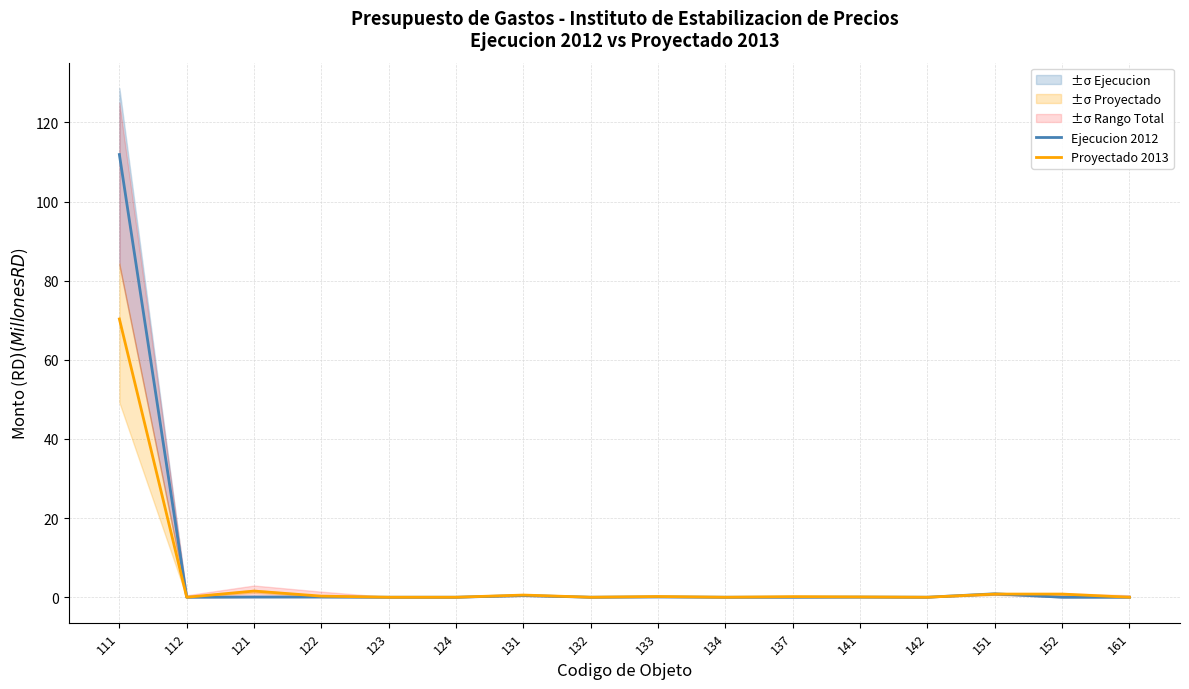

Which has a higher value, 132 or 152?

132